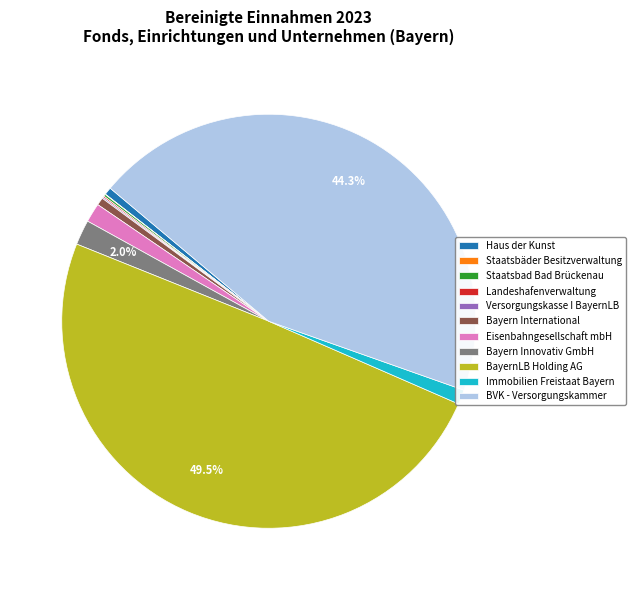

Between Bayern Innovativ GmbH and Haus der Kunst, which is larger?

Bayern Innovativ GmbH